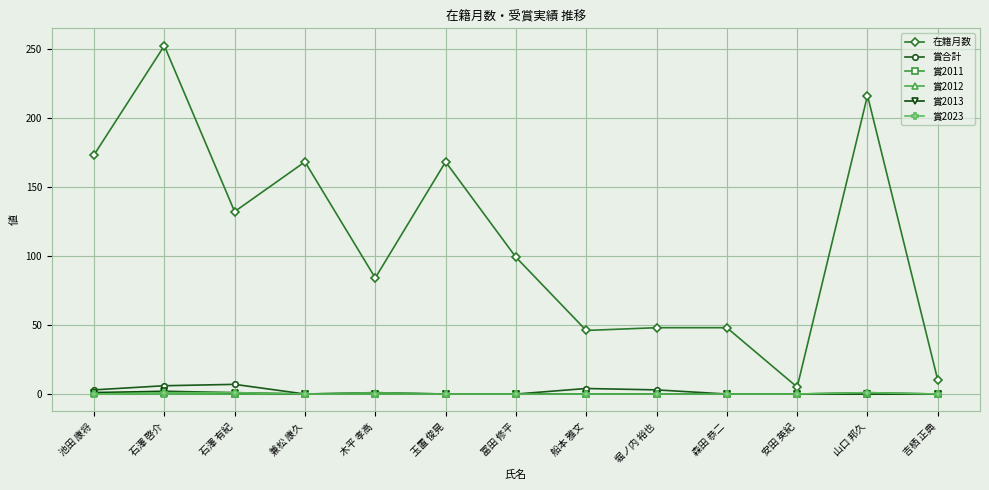

Which series has the largest total across all categories?

在籍月数